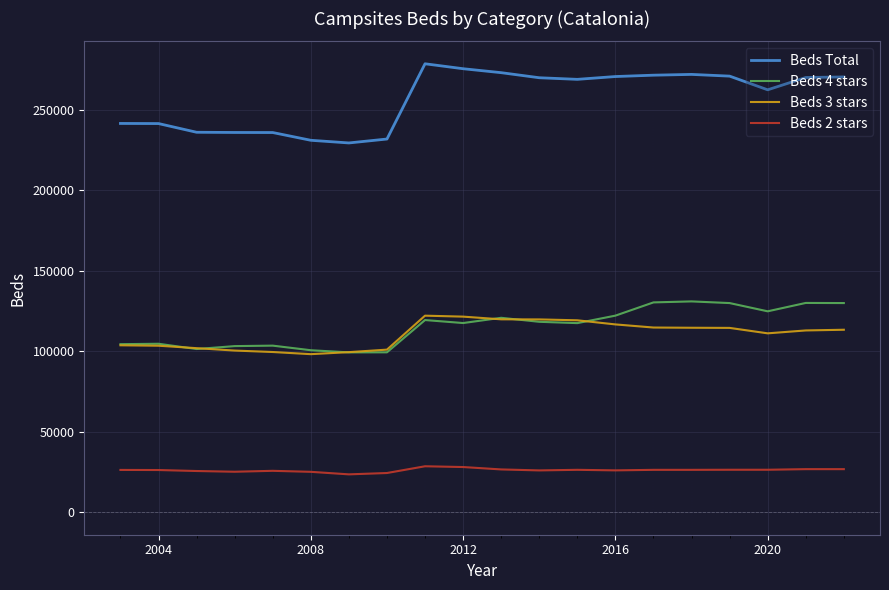

Which series has the widest spread of values?

Beds Total